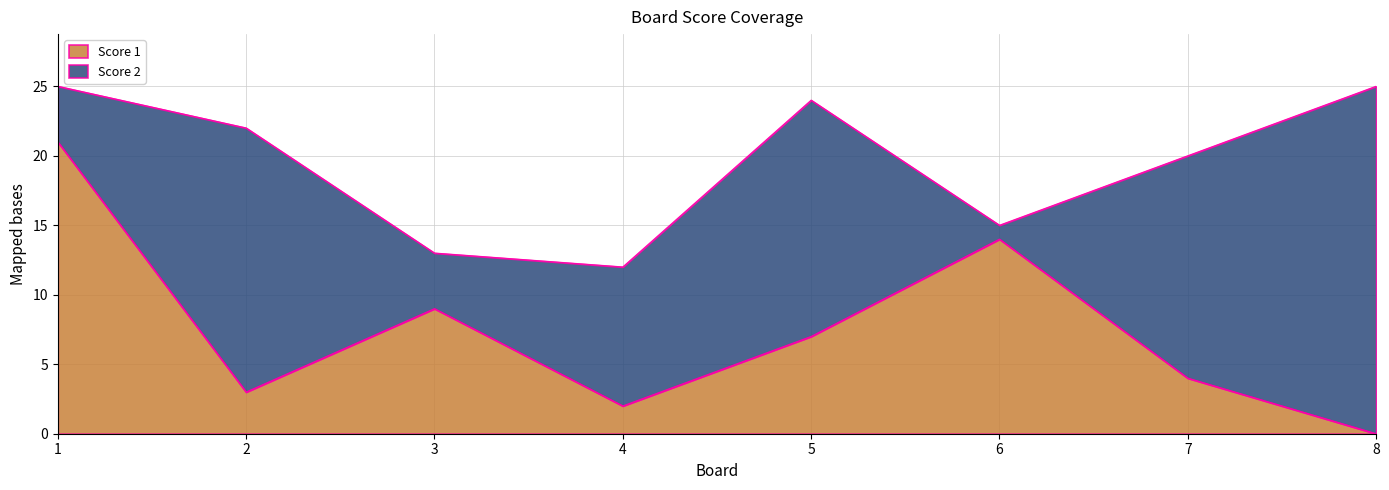

What is the change in value from 6 to 7?

-10